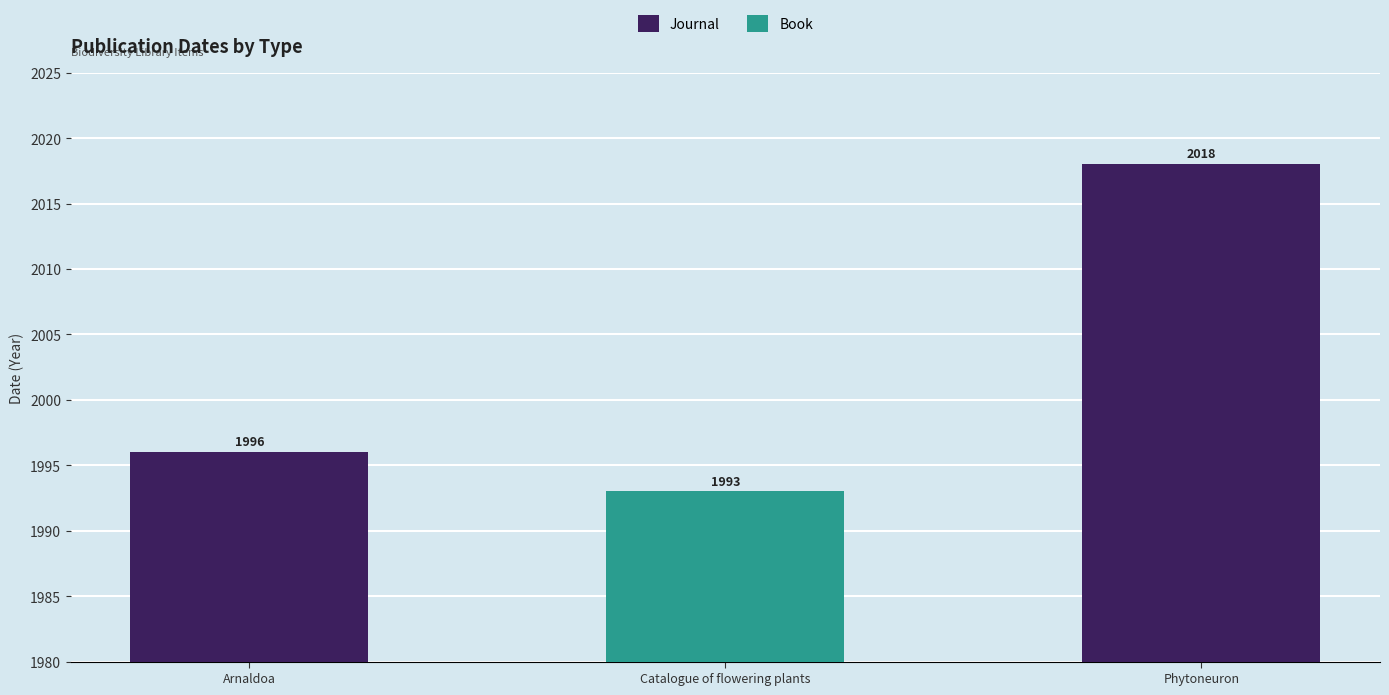

What is the sum of the Journal values at Phytoneuron and Arnaldoa?

4014